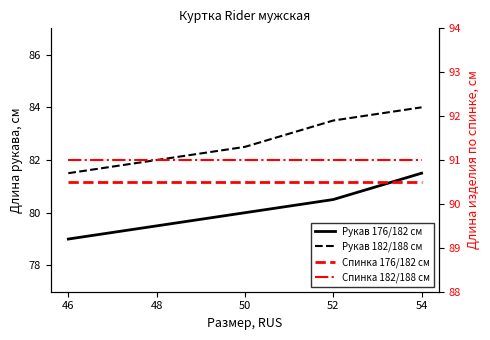

True or false: Спинка 182/188 см and Рукав 182/188 см intersect in this chart.

False